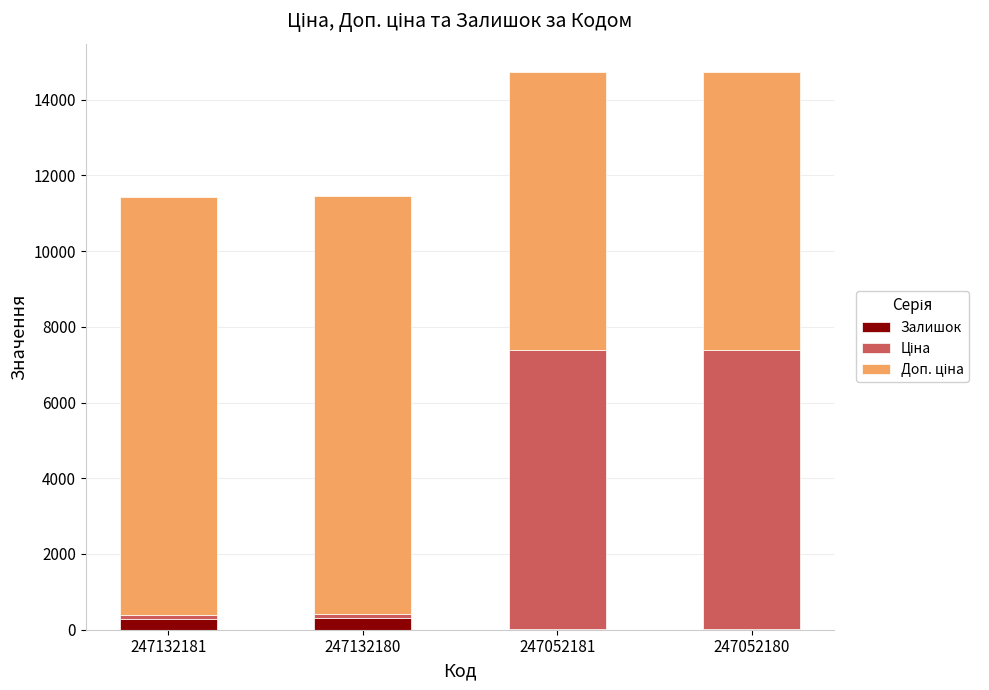

What is the sum of all Залишок values?

611.0